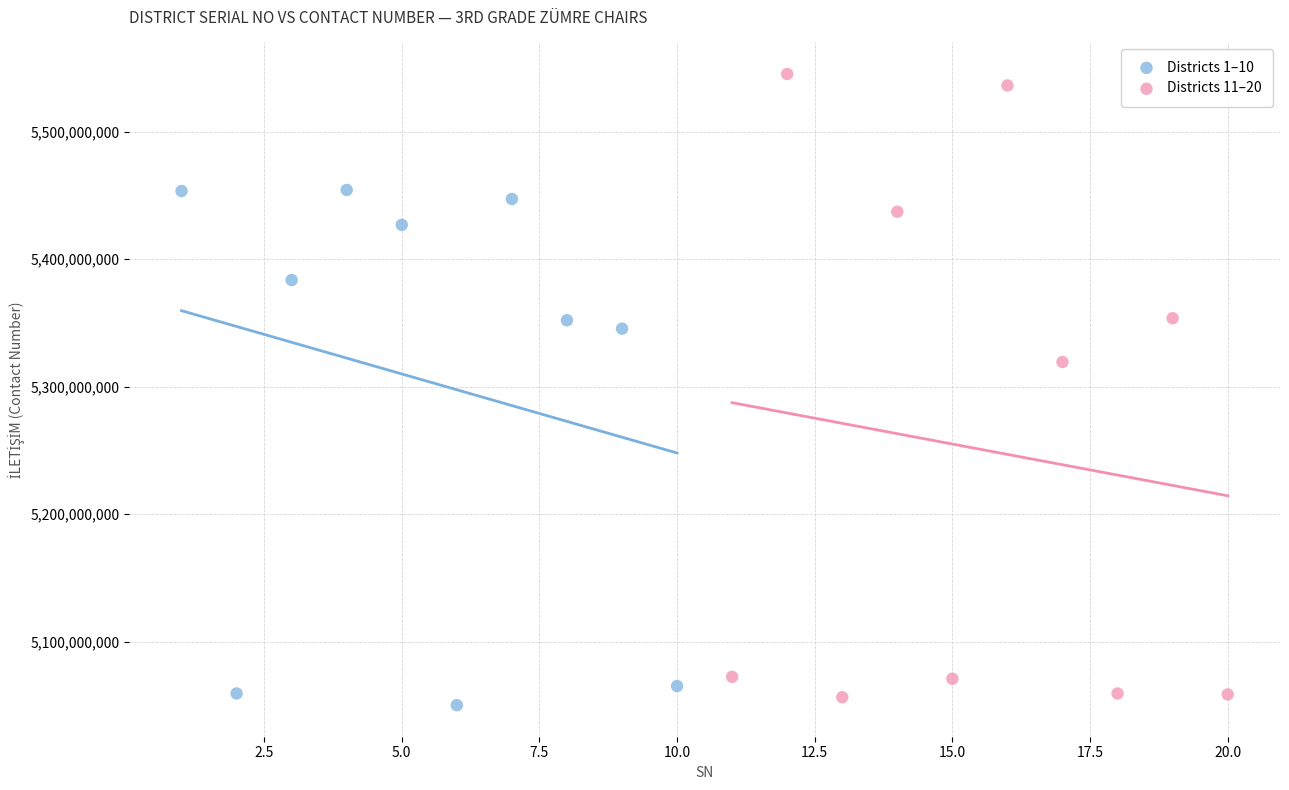

Which series reaches the maximum Y coordinate?

Districts 11–20